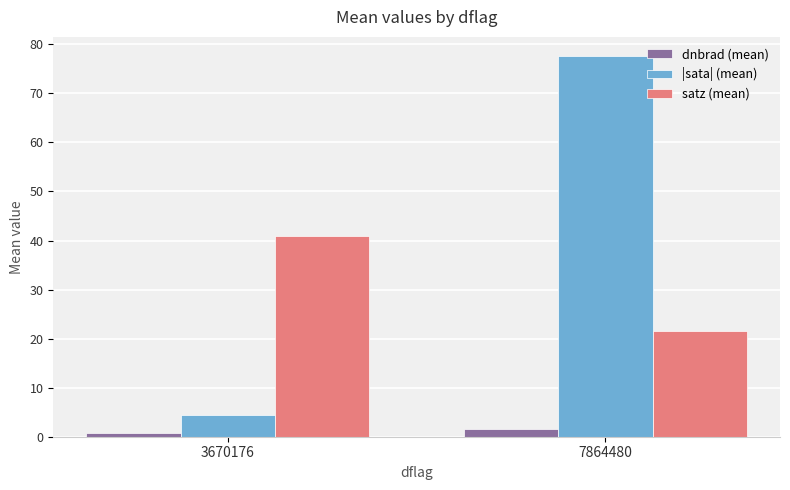

Reading right to left, extract all data points from this chart.

dnbrad (mean): 7864480=1.7	3670176=0.7
|sata| (mean): 7864480=77.6	3670176=4.5
satz (mean): 7864480=21.6	3670176=40.9